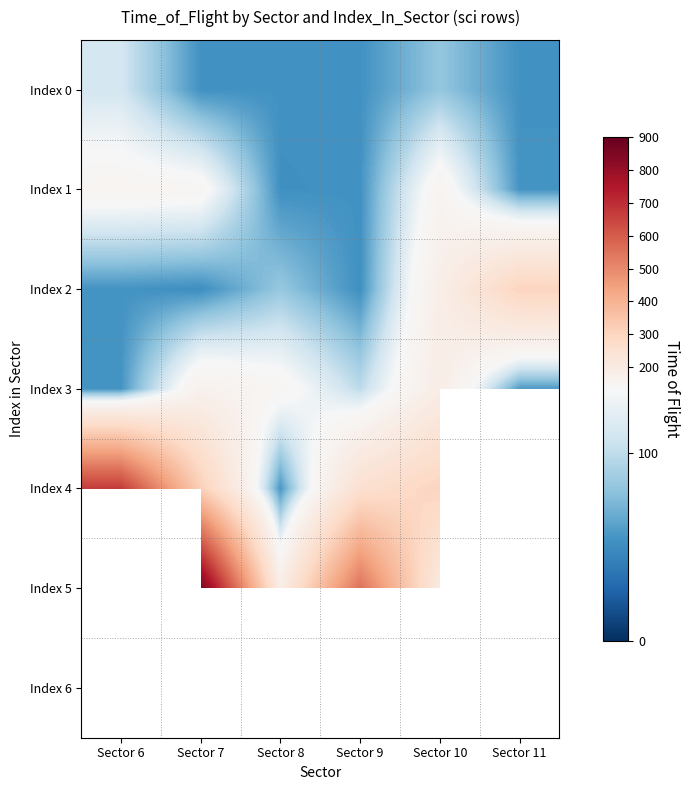

How many values in the Index 1 series exceed 146?

2